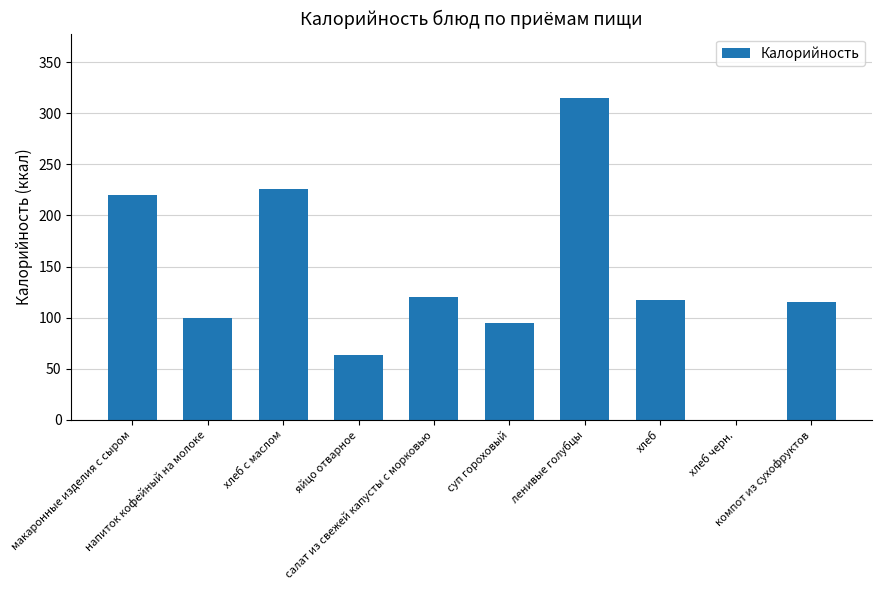

Which has a higher value, напиток кофейный на молоке or макаронные изделия с сыром?

макаронные изделия с сыром